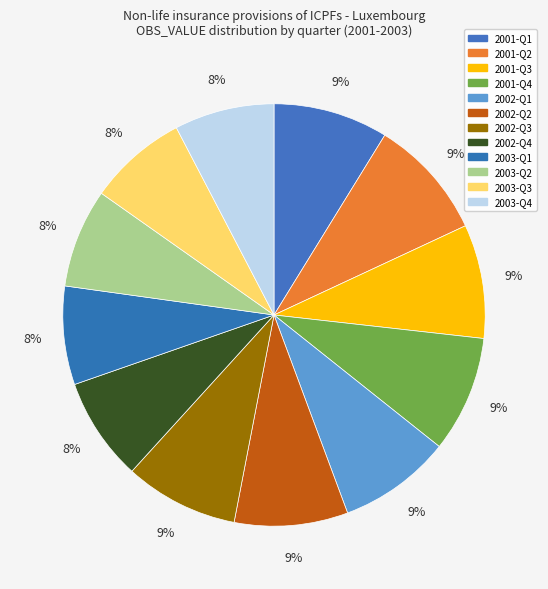

How many slices are in this pie chart?

12